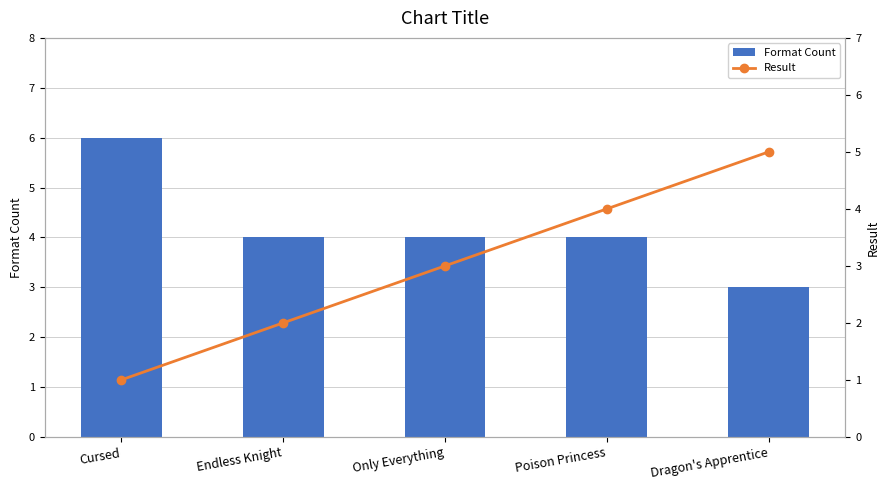

What is the total value across all series at Dragon's Apprentice?

8